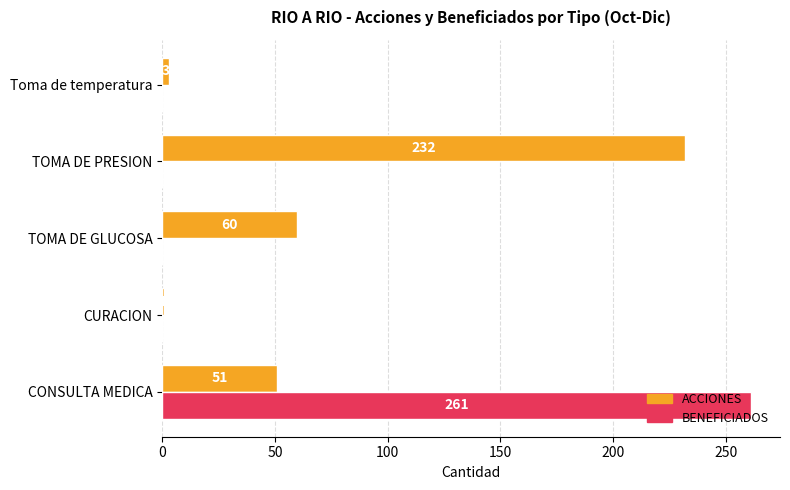

What is the greatest value displayed?

261